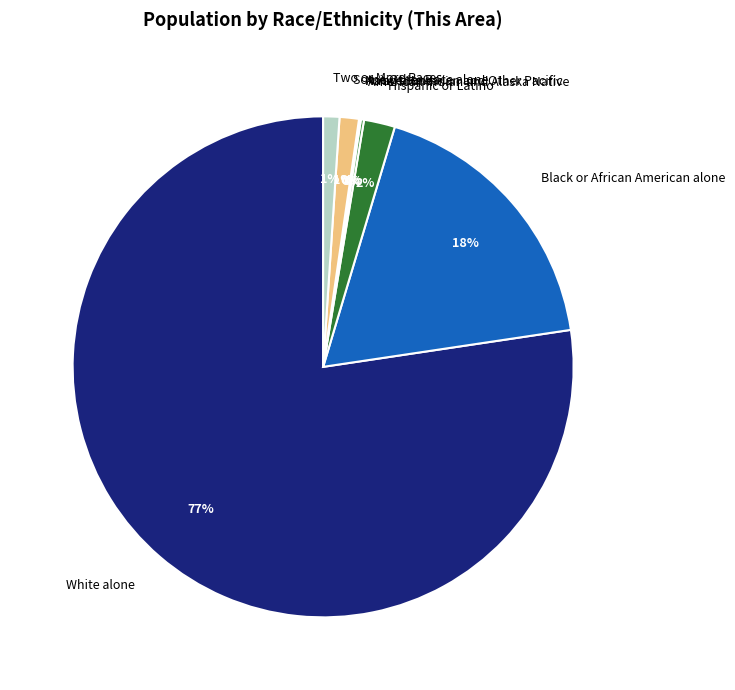

Which slice is the largest?

White alone